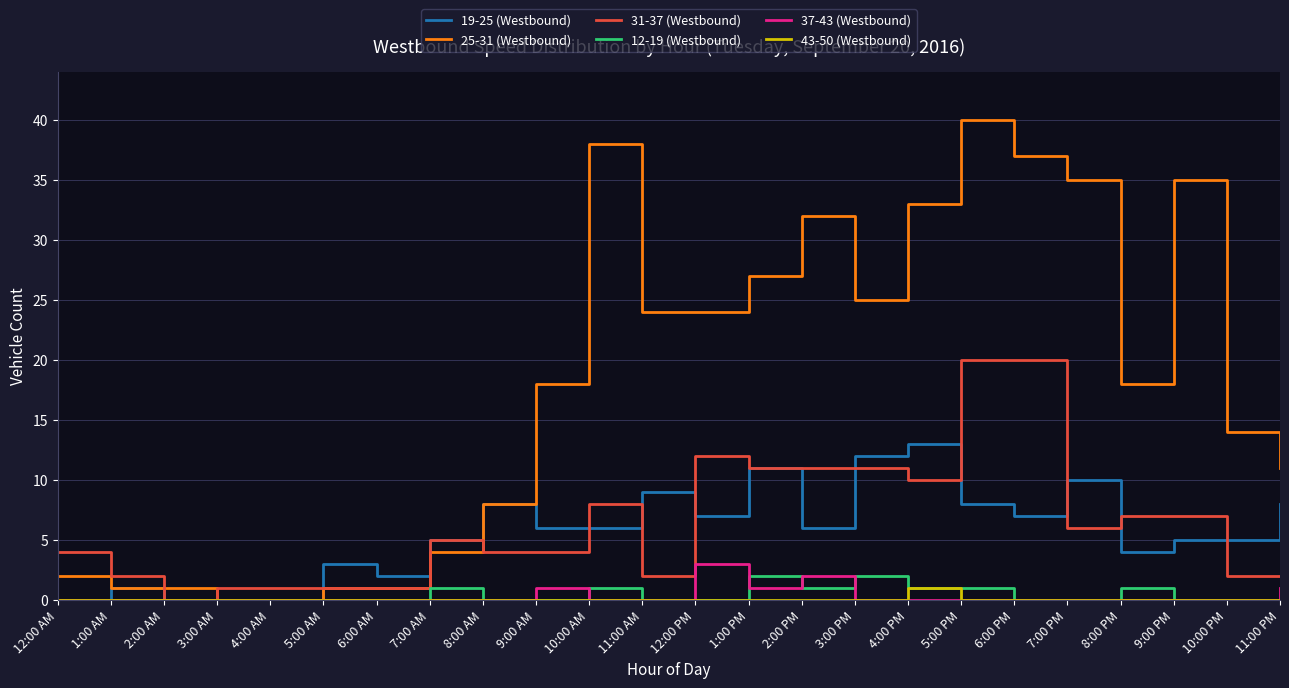

What position from the left is 7:00 PM?

20